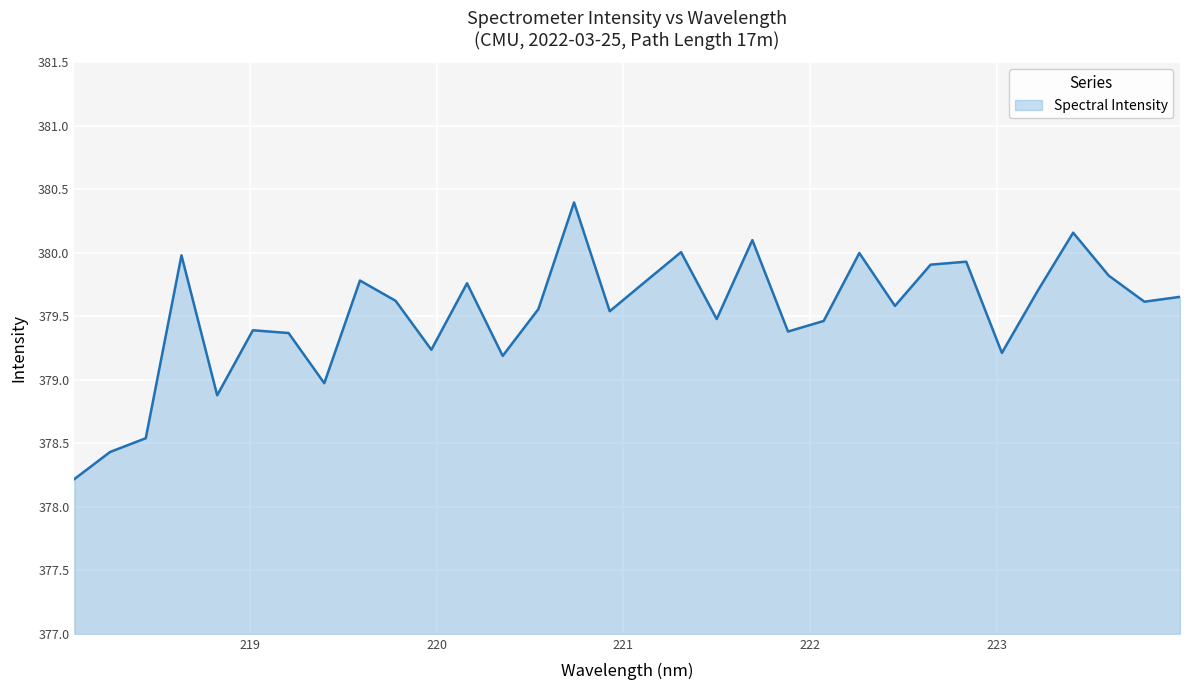

What is the difference between the maximum and minimum values?

2.2